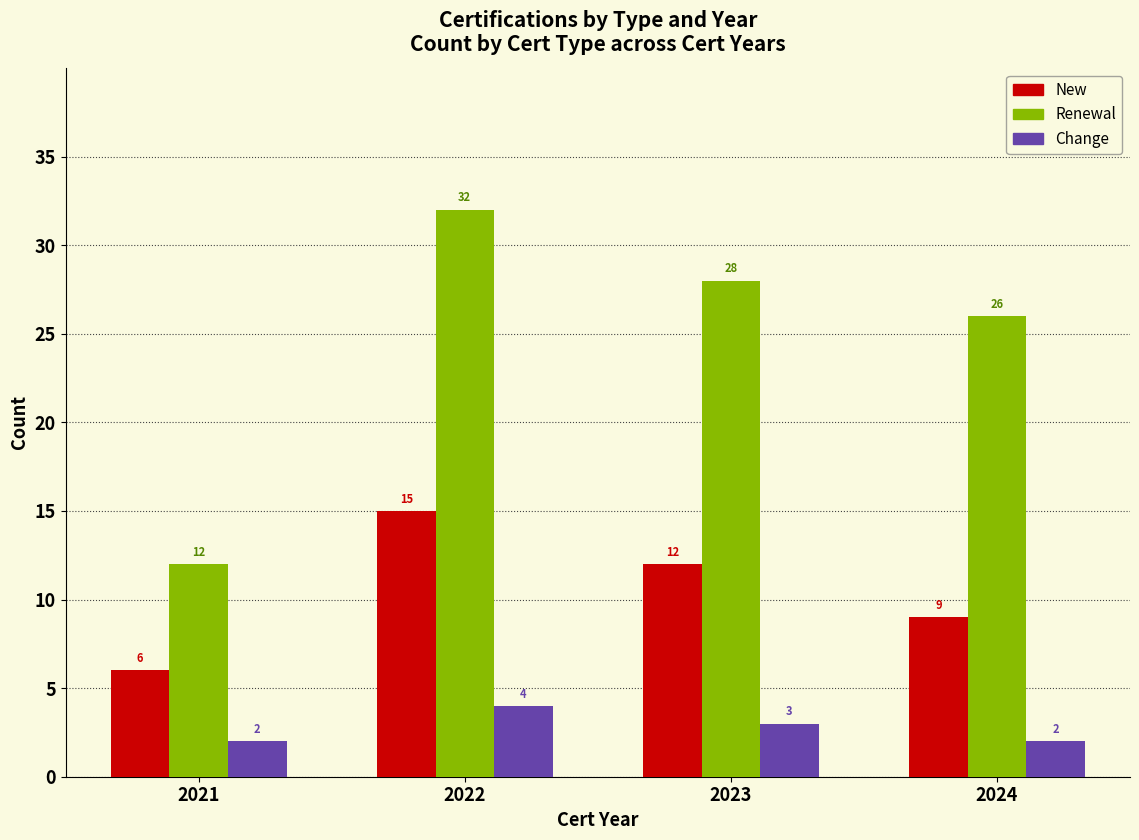

What is the greatest value displayed?

32